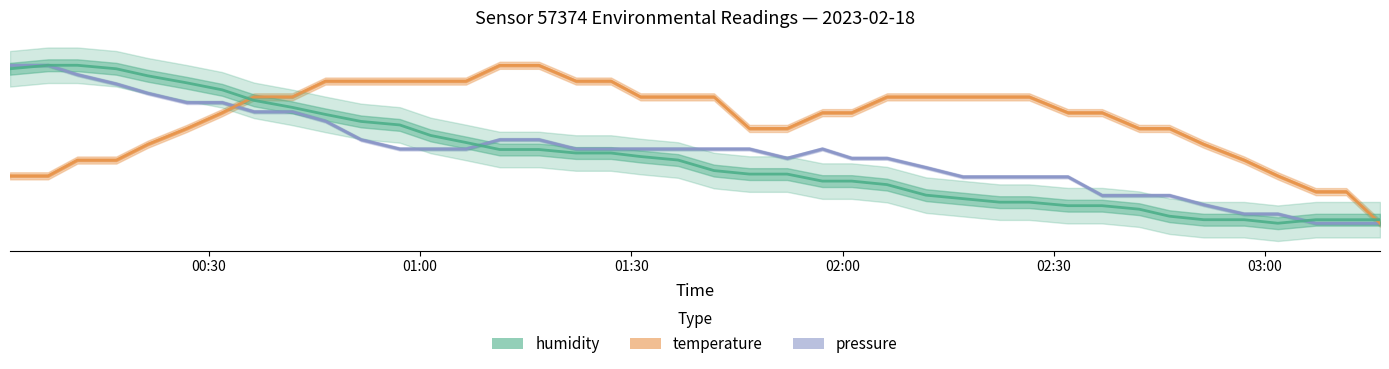

True or false: pressure has a value of 60.1 at 33.

False